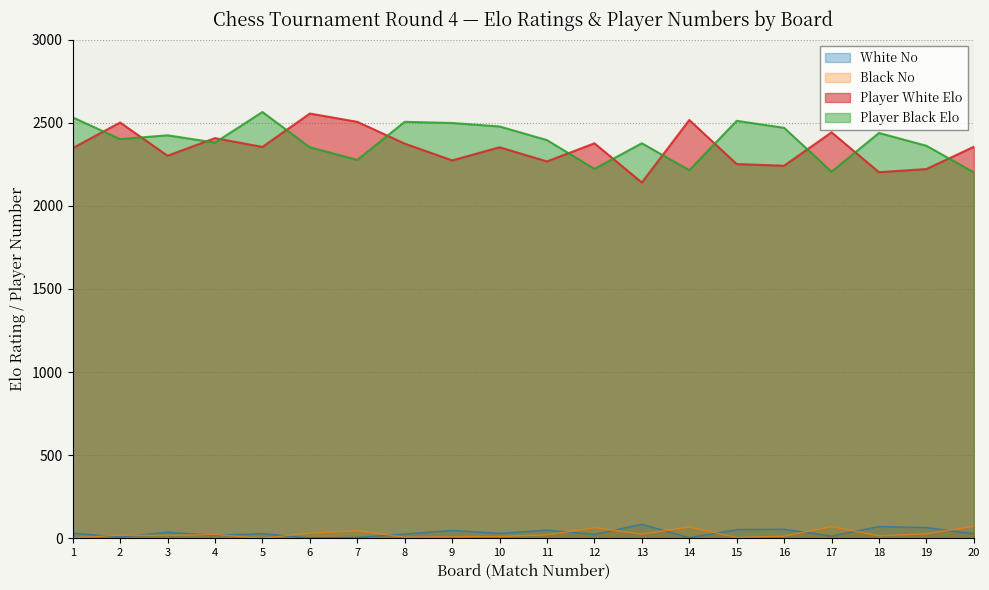

Read the White No value at 10, to the nearest 10.

30